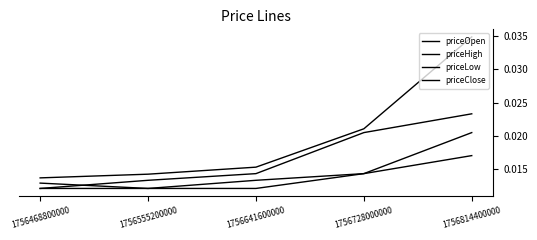

Does the chart have visible grid lines?

No